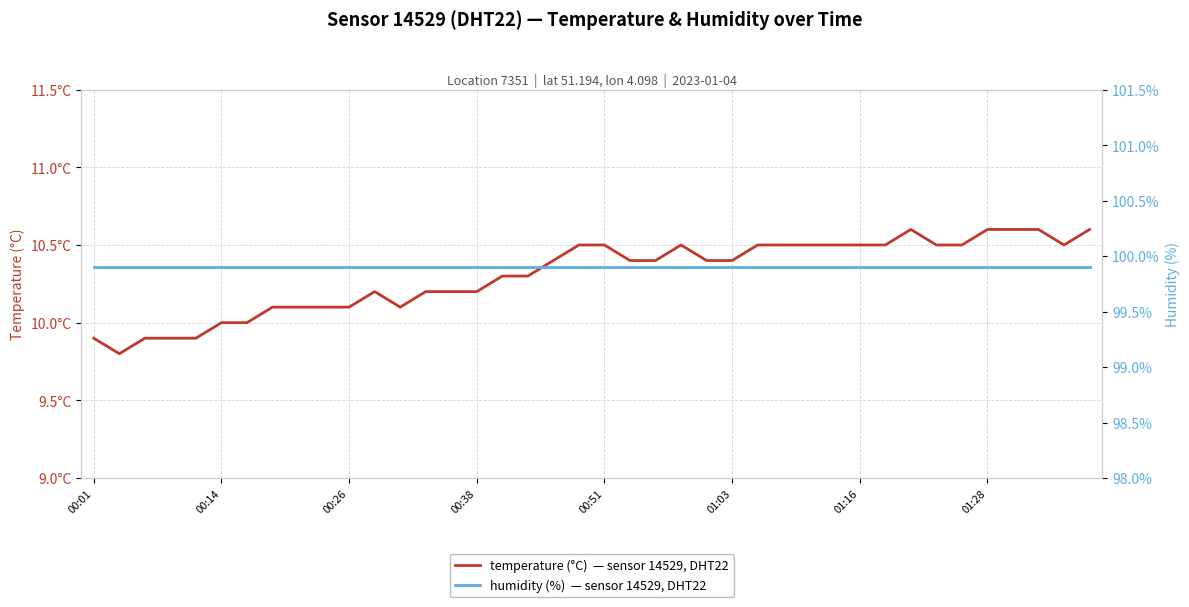

What is the lowest value of the humidity (%)  — sensor 14529, DHT22 series?

99.9